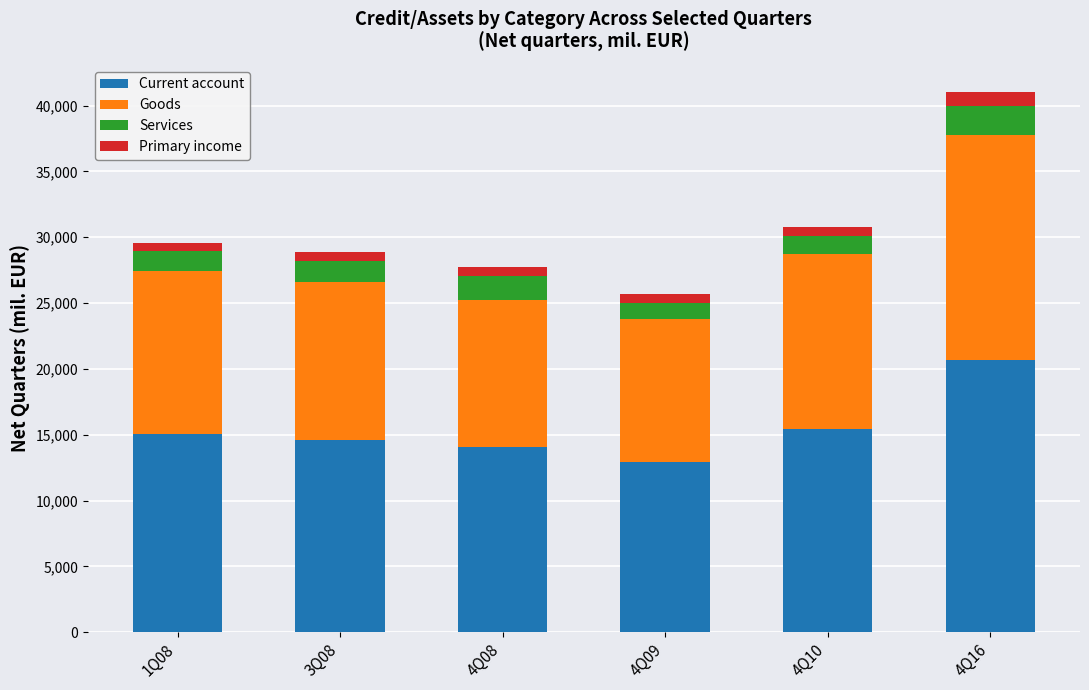

At which category is the sum across all series the highest?

4Q16